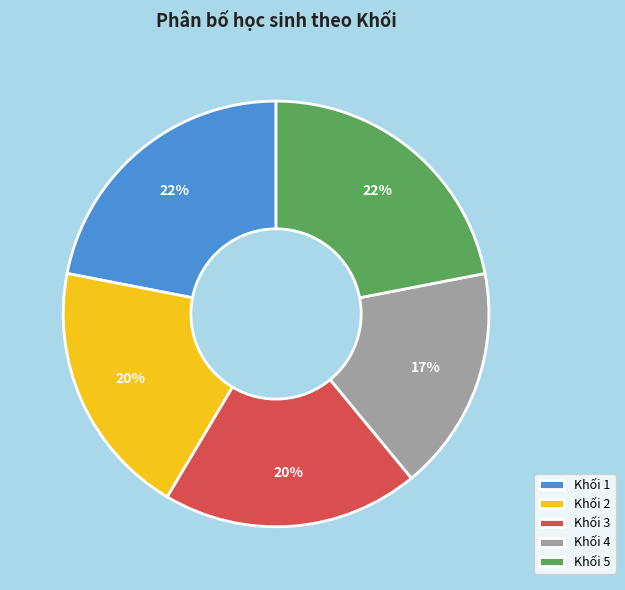

Is Khối 4 the majority of the pie?

No